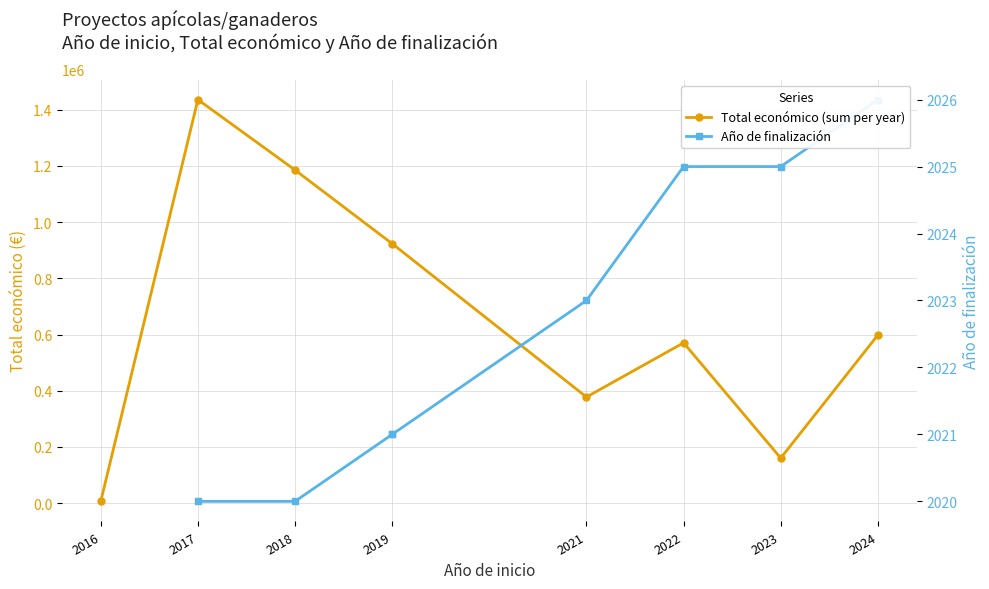

True or false: Total económico (sum per year) and Año de finalización intersect in this chart.

False